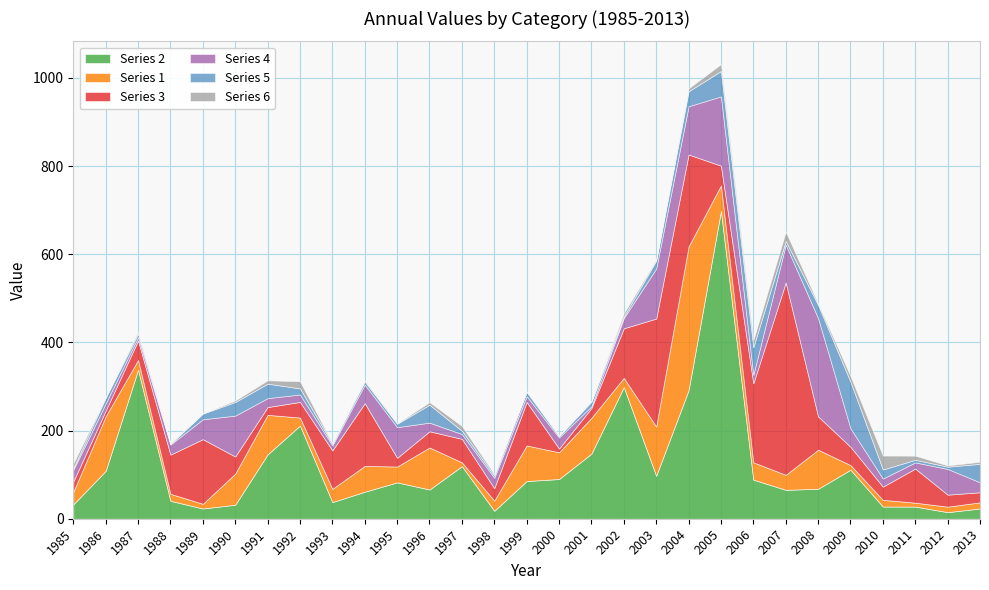

Reading left to right, list all the values displayed in this chart.

1: 1985=28.1	1986=123.9	1987=21.8	1988=15.8	1989=10.6	1990=70.5	1991=89.7	1992=18.1	1993=30.0	1994=58.5	1995=35.9	1996=95.3	1997=8.6	1998=23.1	1999=80.7	2000=60.6	2001=81.3	2002=20.8	2003=111.6	2004=325.9	2005=57.9	2006=39.3	2007=34.0	2008=88.5	2009=10.5	2010=15.2	2011=8.8	2012=12.5	2013=13.9
3: 1985=23.6	1986=12.8	1987=44.1	1988=88.9	1989=146.6	1990=38.8	1991=17.7	1992=35.4	1993=87.2	1994=142.3	1995=19.8	1996=36.8	1997=53.3	1998=28.2	1999=98.7	2000=8.4	2001=22.1	2002=112.5	2003=244.9	2004=208.7	2005=44.6	2006=179.1	2007=436.4	2008=75.6	2009=41.5	2010=29.9	2011=77.4	2012=27.2	2013=22.9
4: 1985=26.4	1986=16.3	1987=7.7	1988=22.9	1989=45.1	1990=92.8	1991=20.2	1992=16.9	1993=11.2	1994=42.2	1995=69.5	1996=19.6	1997=10.9	1998=23.5	1999=13.0	2000=25.2	2001=4.1	2002=23.2	2003=113.5	2004=109.3	2005=157.2	2006=19.1	2007=85.7	2008=222.8	2009=41.9	2010=18.3	2011=14.0	2012=58.3	2013=22.5
5: 1985=3.7	1986=13.1	1987=7.5	1988=1.3	1989=12.9	1990=30.9	1991=32.9	1992=13.8	1993=3.8	1994=6.9	1995=7.7	1996=40.7	1997=7.4	1998=4.9	1999=9.8	2000=3.1	2001=10.6	2002=3.5	2003=18.0	2004=34.0	2005=57.5	2006=62.9	2007=7.9	2008=30.0	2009=105.6	2010=20.6	2011=5.9	2012=5.2	2013=41.9
6: 1985=10.9	1986=1.0	1987=4.7	1988=2.2	1989=0.8	1990=3.4	1991=7.6	1992=16.3	1993=1.7	1994=2.9	1995=1.3	1996=5.8	1997=10.9	1998=3.5	1999=1.4	2000=1.6	2001=0.9	2002=7.5	2003=2.6	2004=6.8	2005=15.7	2006=16.4	2007=21.6	2008=3.5	2009=12.9	2010=31.6	2011=9.4	2012=2.9	2013=4.8
2: 1985=32.7	1986=108.5	1987=338.3	1988=40.7	1989=23.3	1990=31.8	1991=145.9	1992=211.4	1993=37.8	1994=61.3	1995=82.5	1996=66.3	1997=119.3	1998=18.0	1999=85.5	2000=90.1	2001=147.7	2002=298.7	2003=97.5	2004=291.6	2005=698.3	2006=88.7	2007=65.6	2008=68.0	2009=111.2	2010=27.7	2011=27.6	2012=14.9	2013=23.3